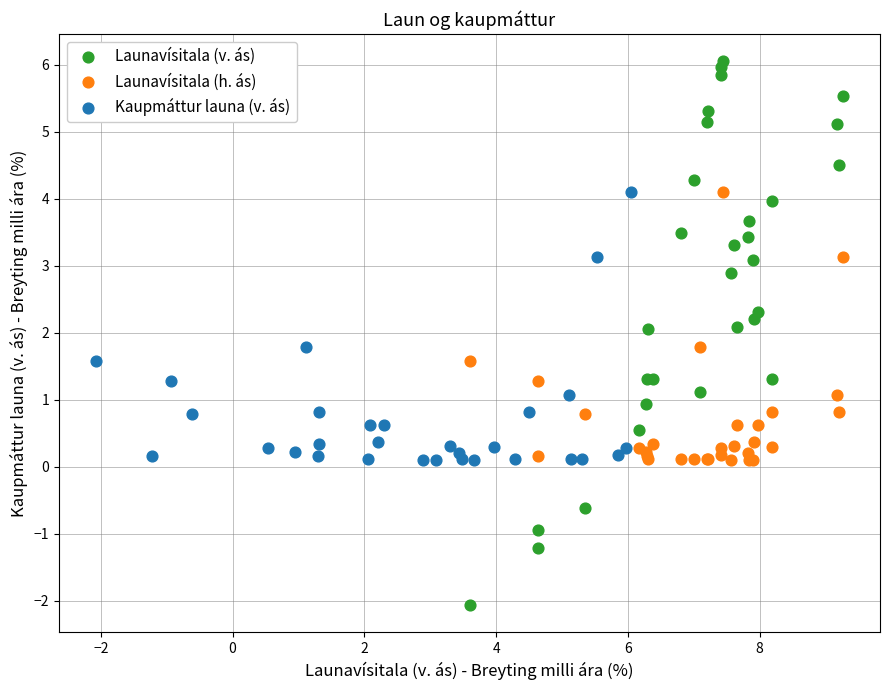

What are all the series names shown in the legend?

Launavísitala (v. ás), Launavísitala (h. ás), Kaupmáttur launa (v. ás)